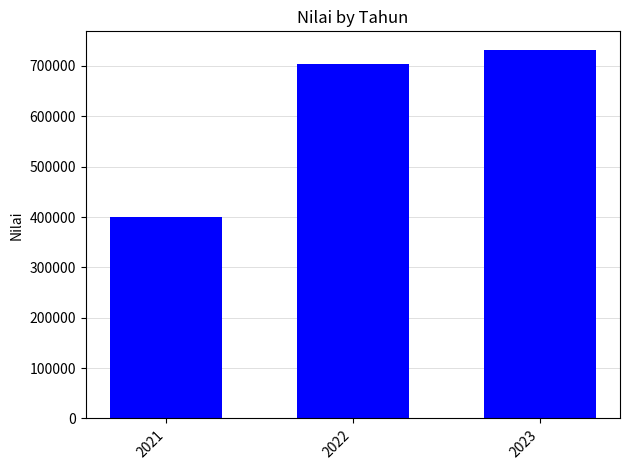

Rank the categories by value from highest to lowest.

2023, 2022, 2021